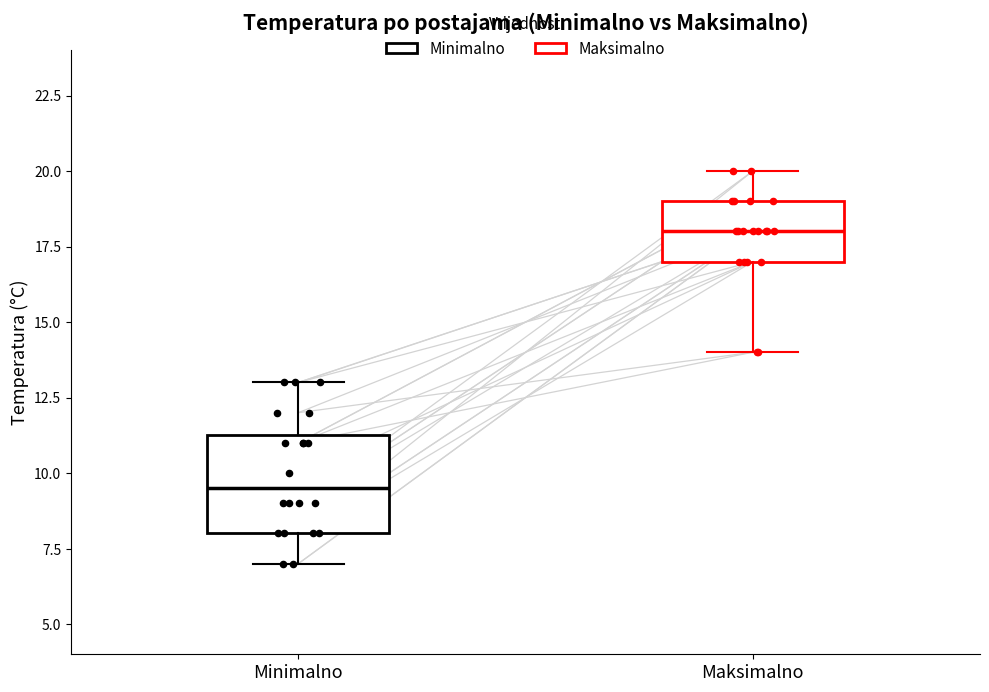

Which box is the tallest, from its lower edge to its upper edge?

Minimalno